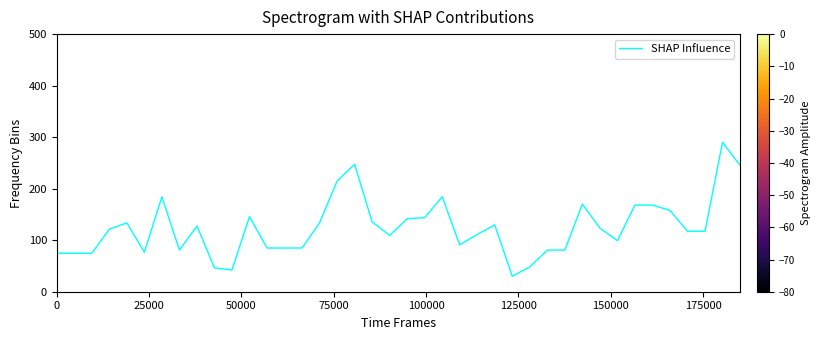

What is the greatest value displayed?

290.0